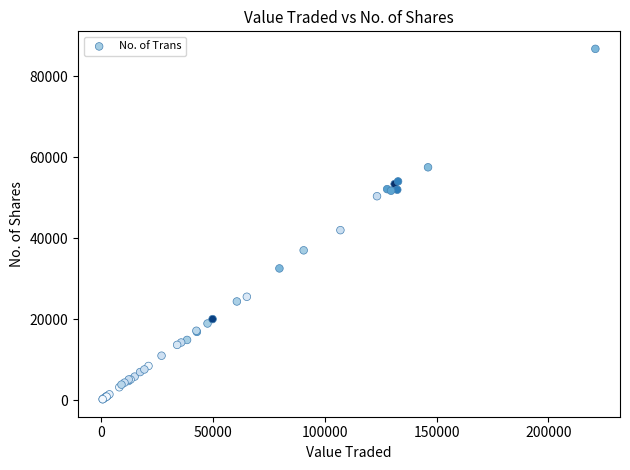

What Y value in the scatter plot is closest to 43486?

41972